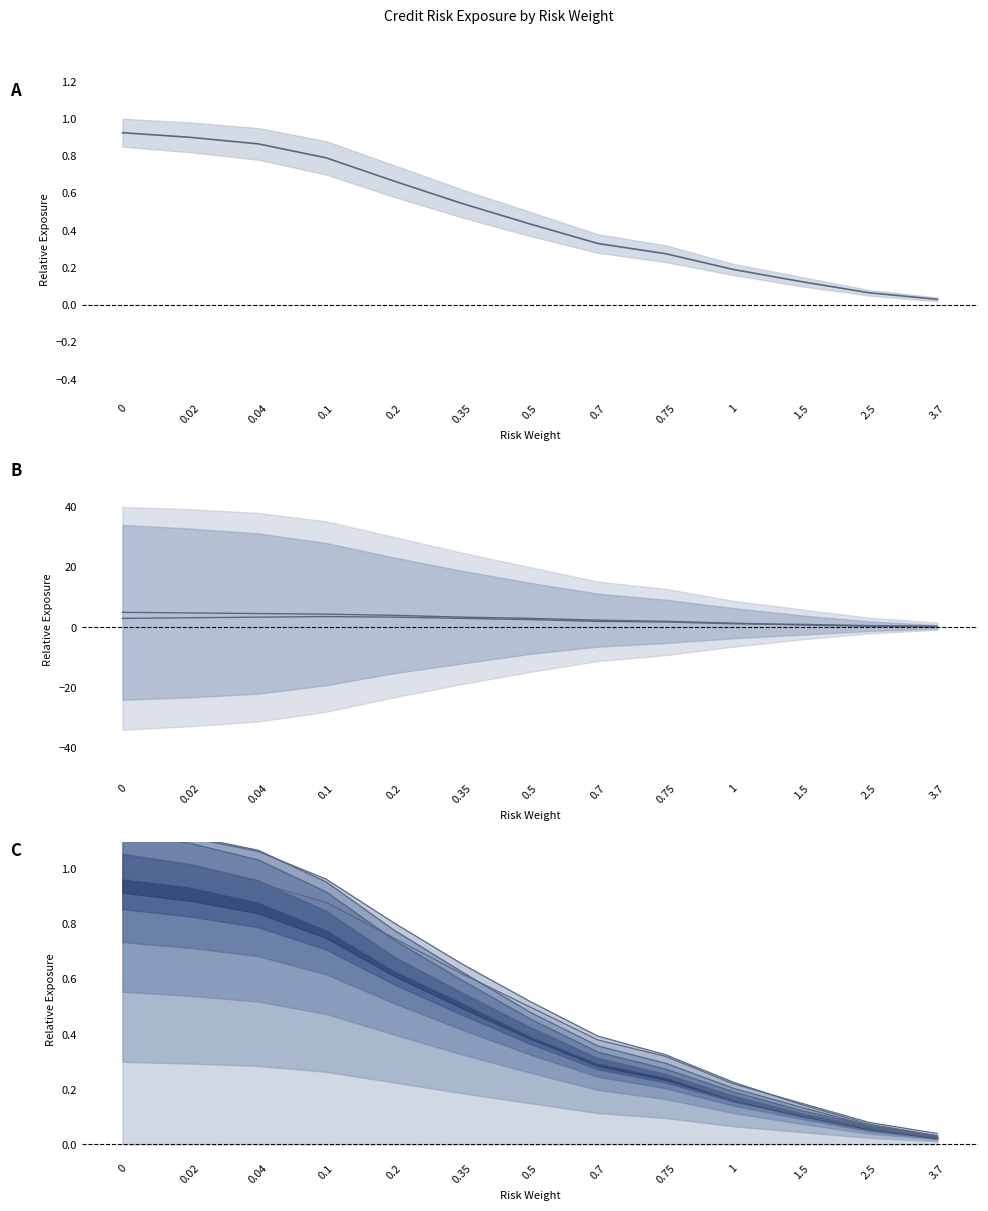

What is the difference between the second highest and second lowest values?

0.8